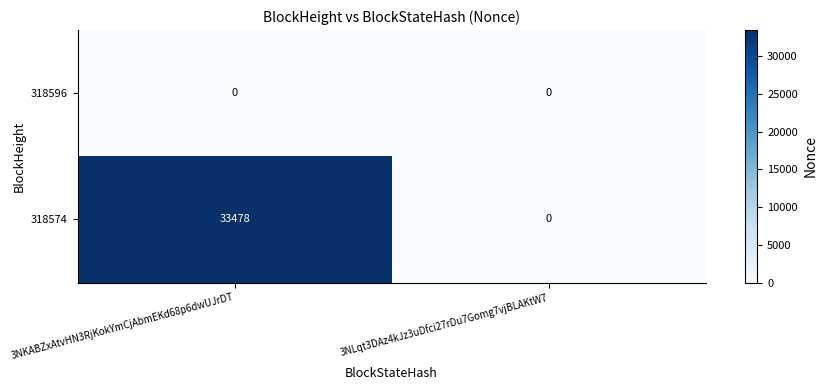

Rank the series by their average value, from lowest to highest.

318596, 318574